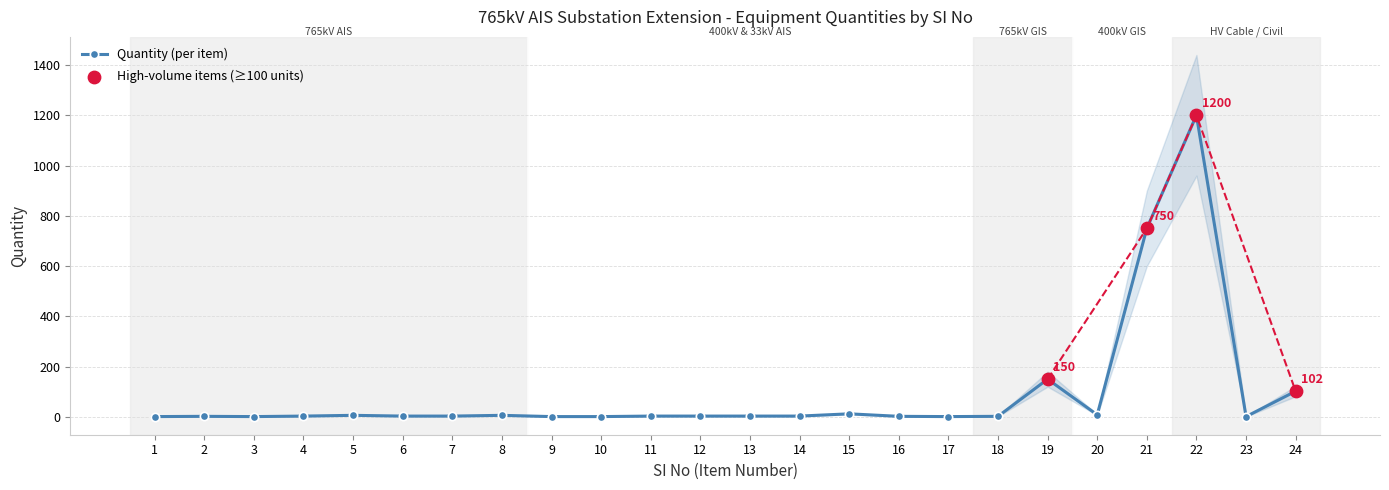

Which has a higher value, 20 or 19?

19